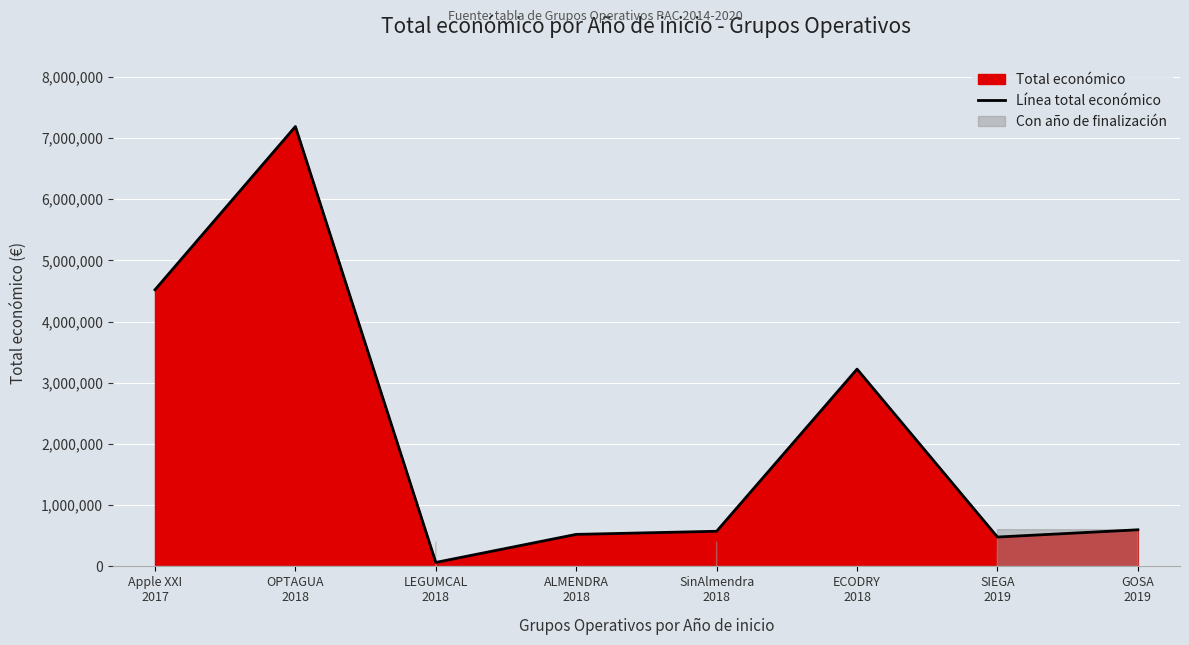

How many lines are shown in the chart?

1